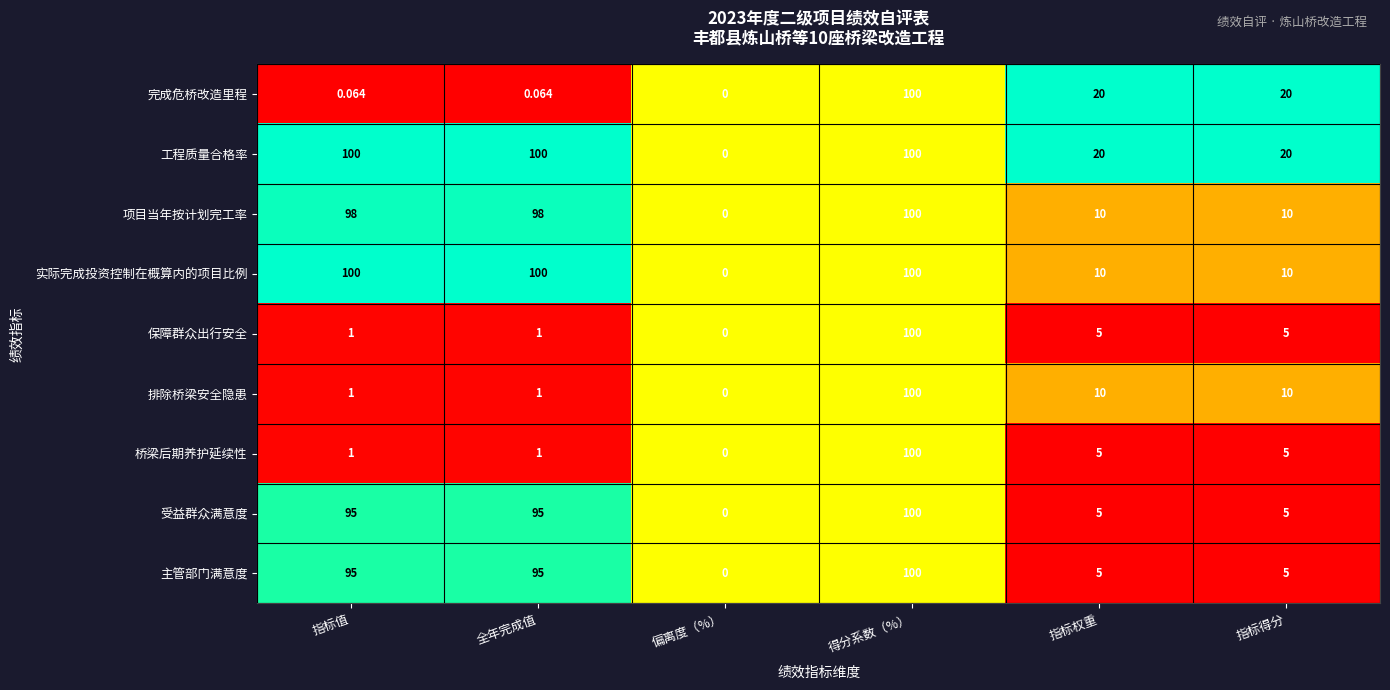

Which series changed the most between 指标值 and 得分系数（%）?

完成危桥改造里程